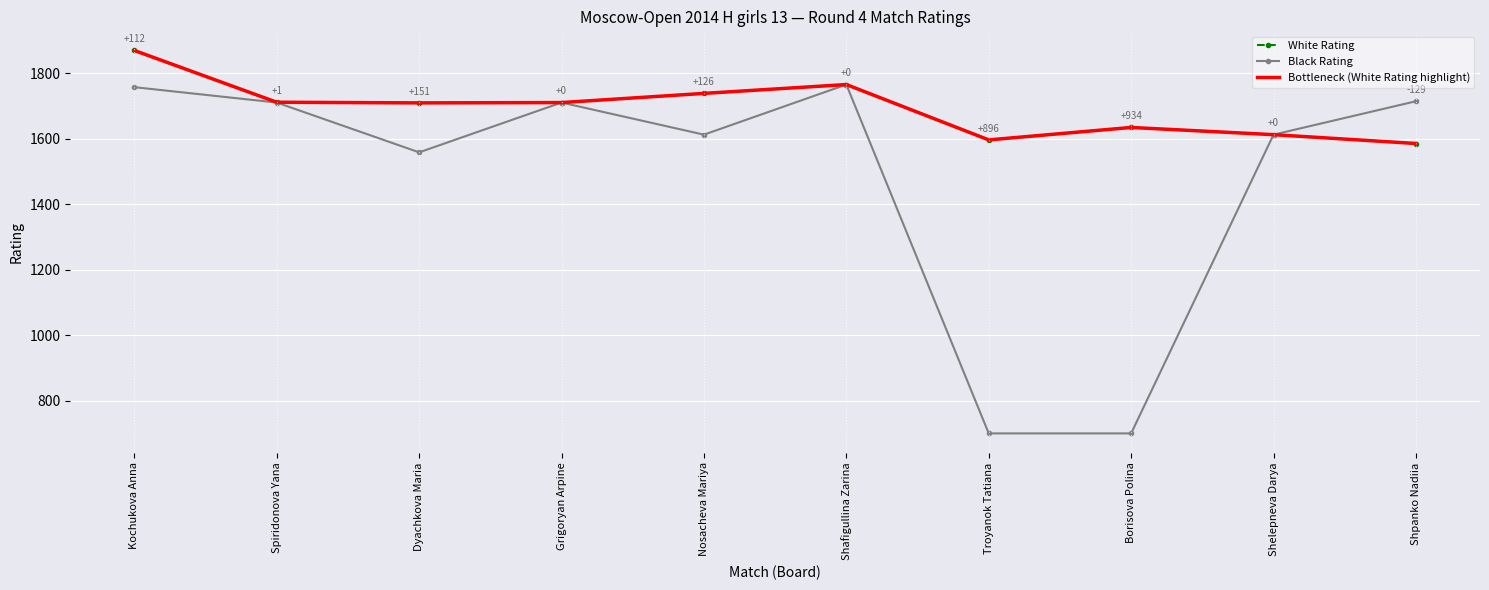

What is the average value of the White Rating series?

1693